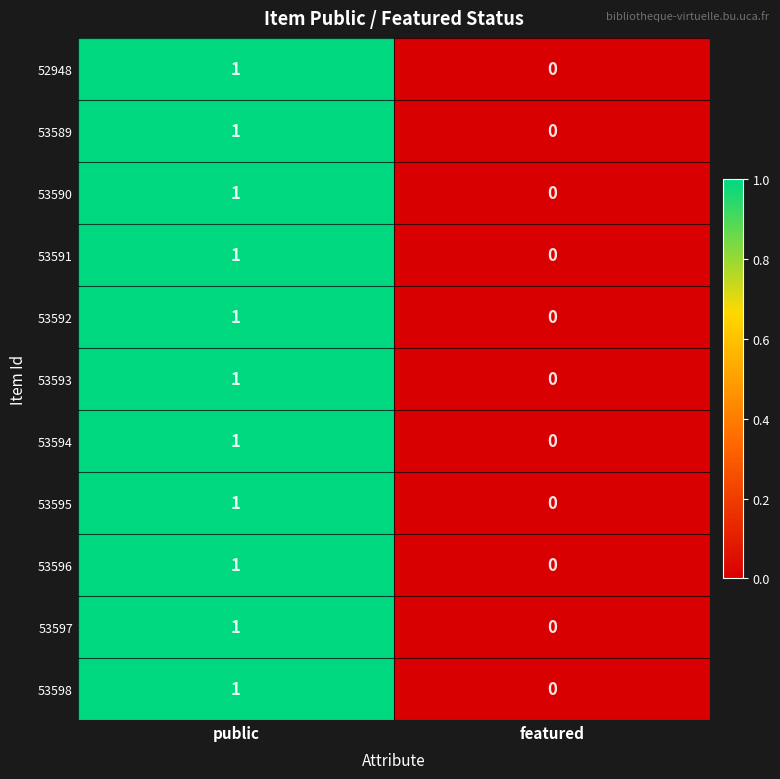

At which category is the sum across all series the highest?

public